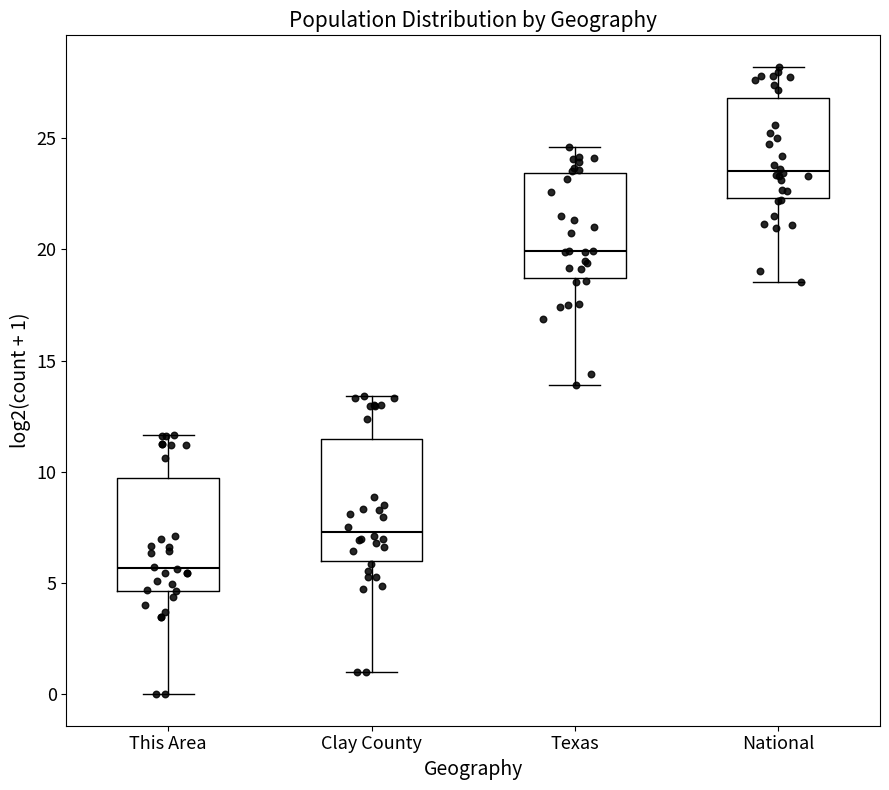

Where does the lower whisker of the box for National end on the y-axis? The values are not printed on the chart, so give them approximately, as read against the axis.

18.5